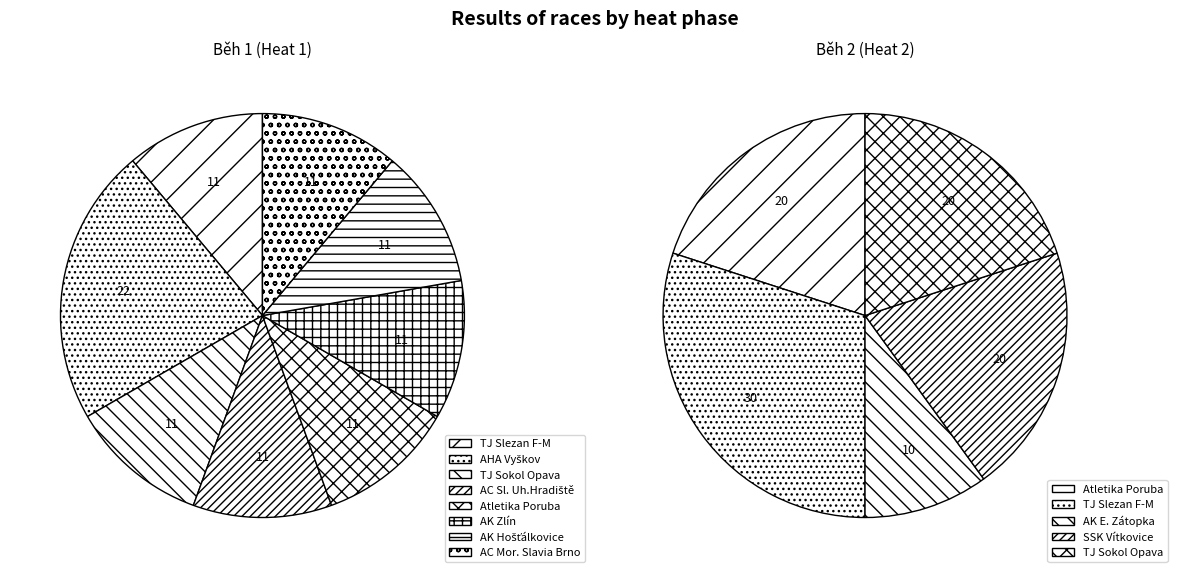

Which has a higher value, Běh 2 or Běh 1?

Běh 1